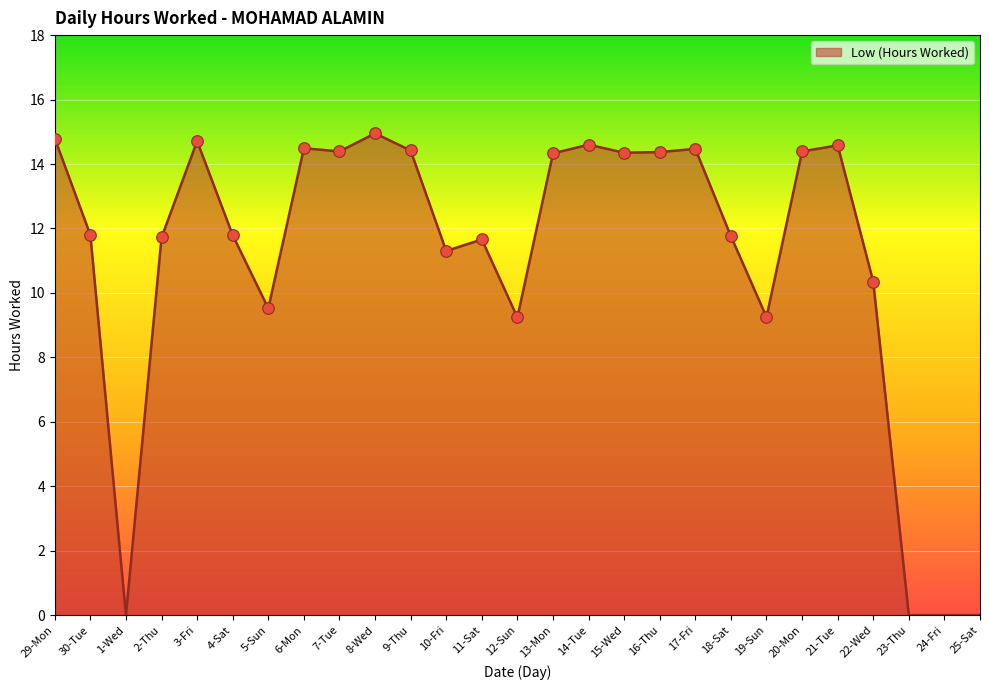

Approximately how many times larger is the value at 15-Wed compared to 18-Sat?

1.2